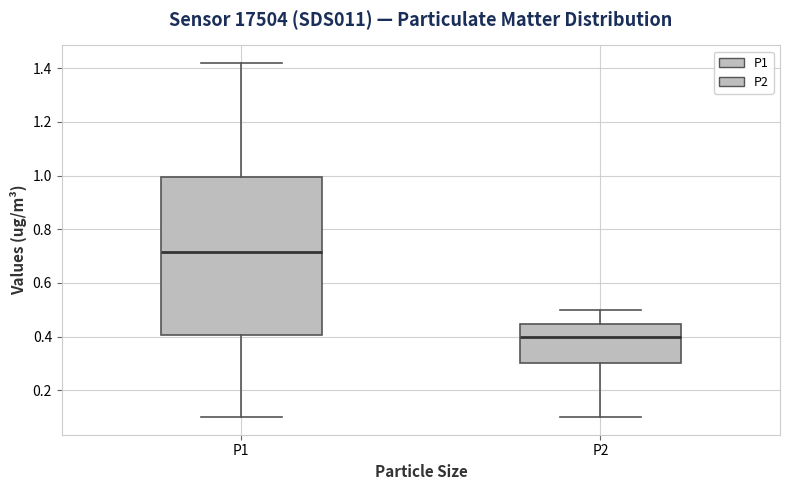

Which box's median line is the lowest?

P2